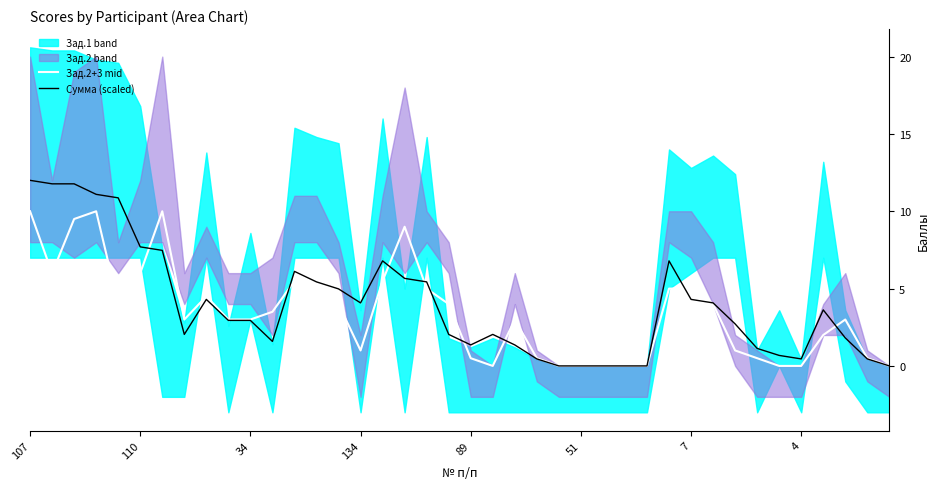

How many values in the Сумма (scaled) series exceed 2?

25